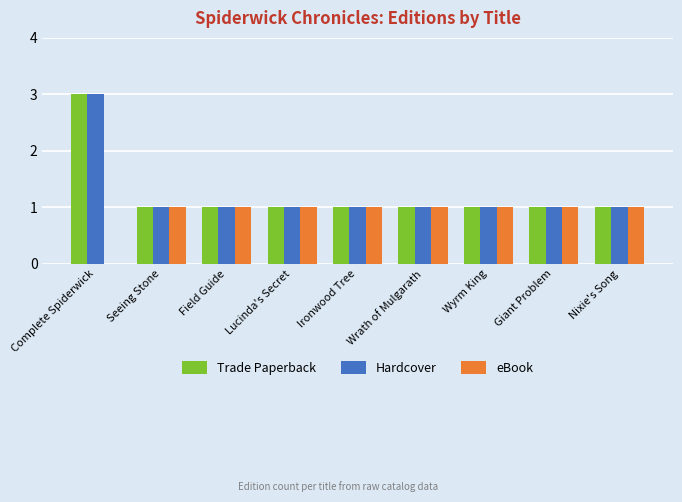

At which category is the sum across all series the highest?

Complete Spiderwick